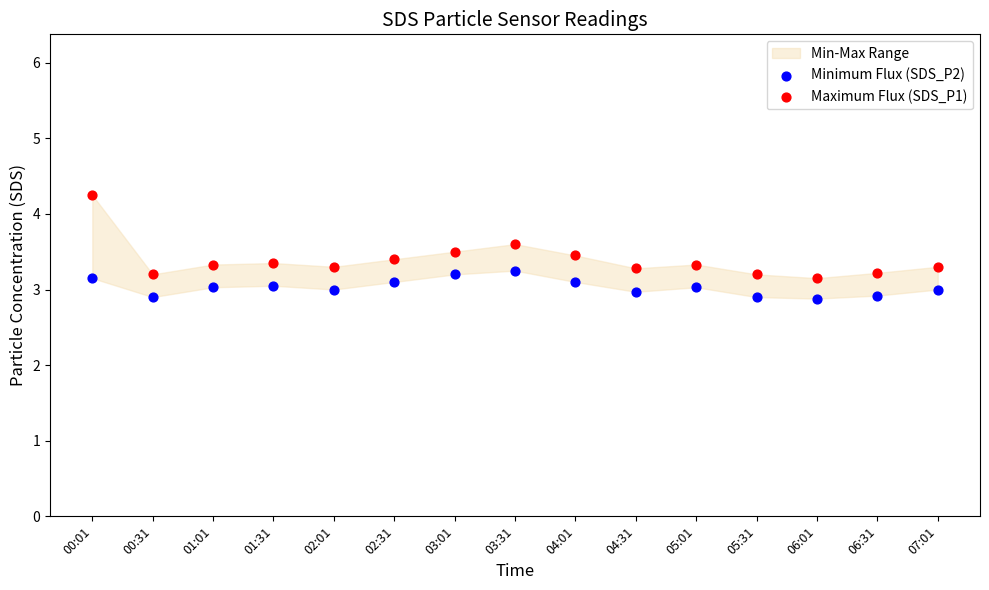

Which series has the widest spread of Y values?

Maximum Flux (SDS_P1)